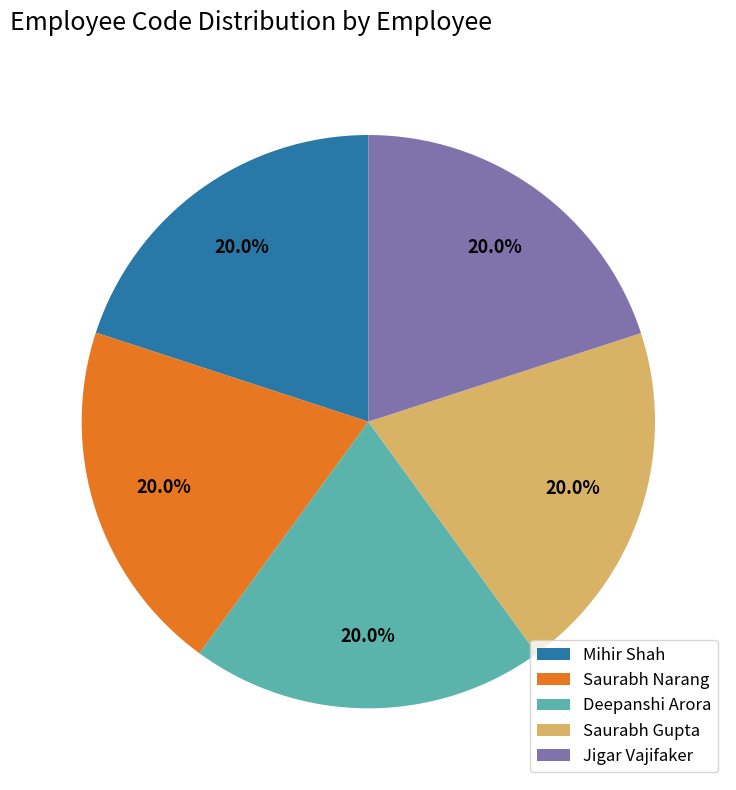

What is the ratio of the value at Mihir Shah to the value at Deepanshi Arora?

1.0